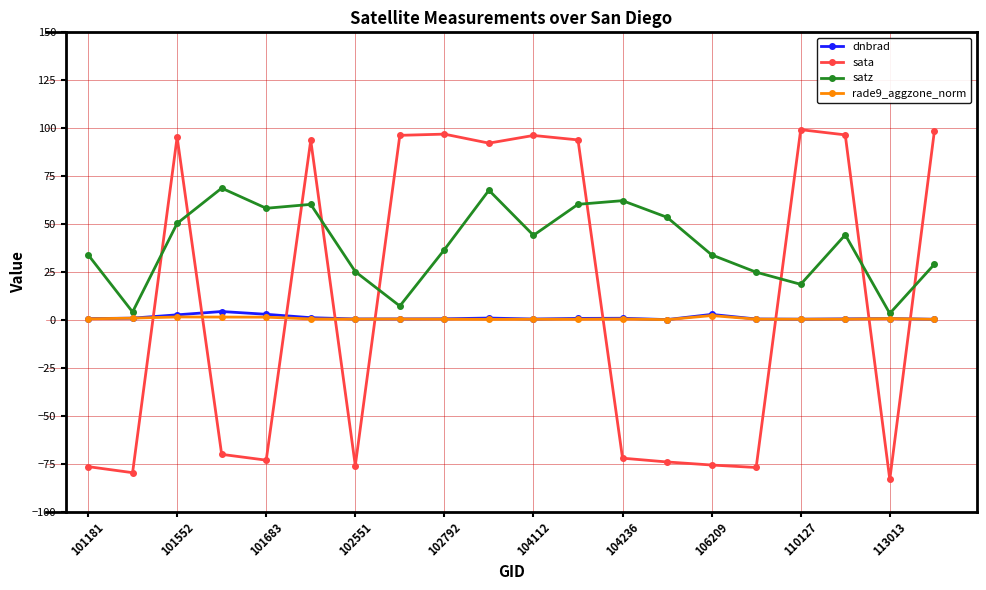

In rade9_aggzone_norm, how many points are lower than both neighbors (excluding endpoints)?

5